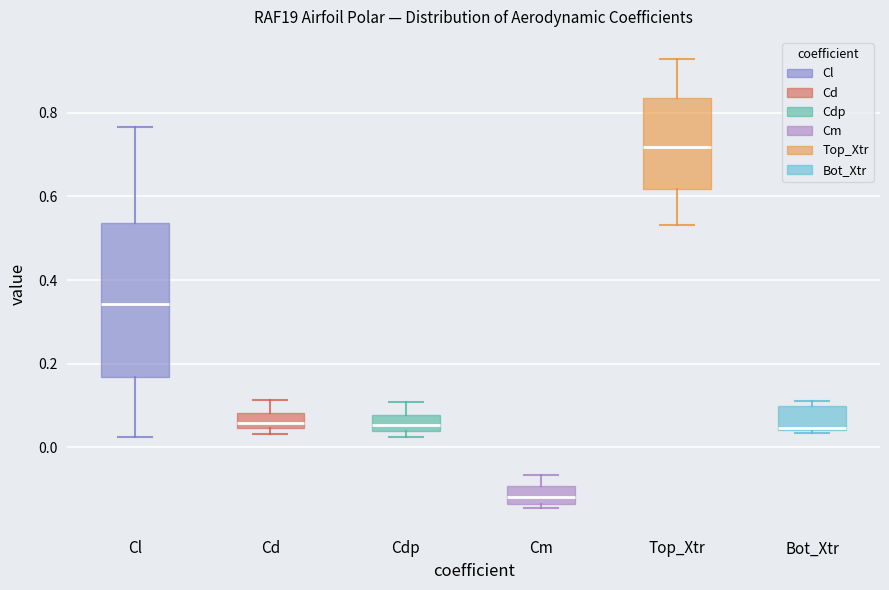

Which box's median line is the lowest?

Cm